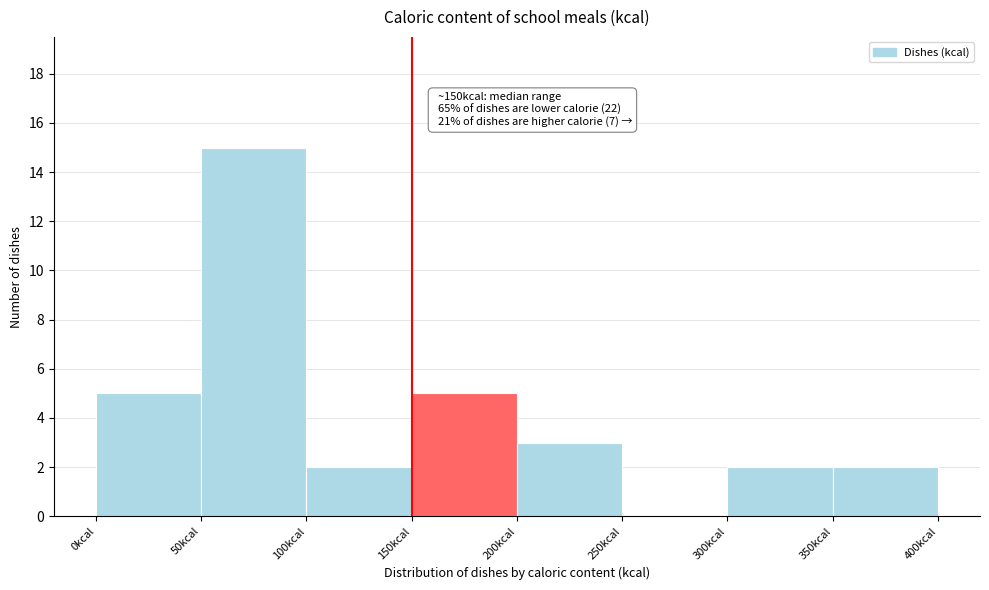

Over which range of the x-axis is the bar tallest?

50 to 100